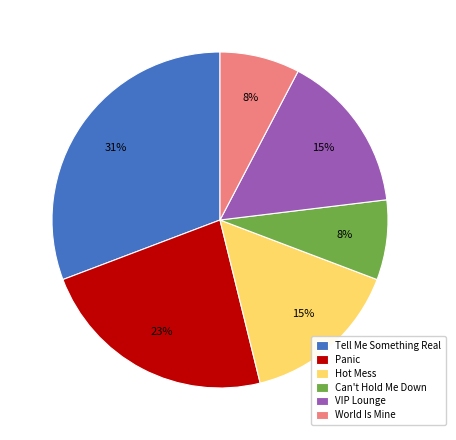

How many segments does this pie chart have?

6